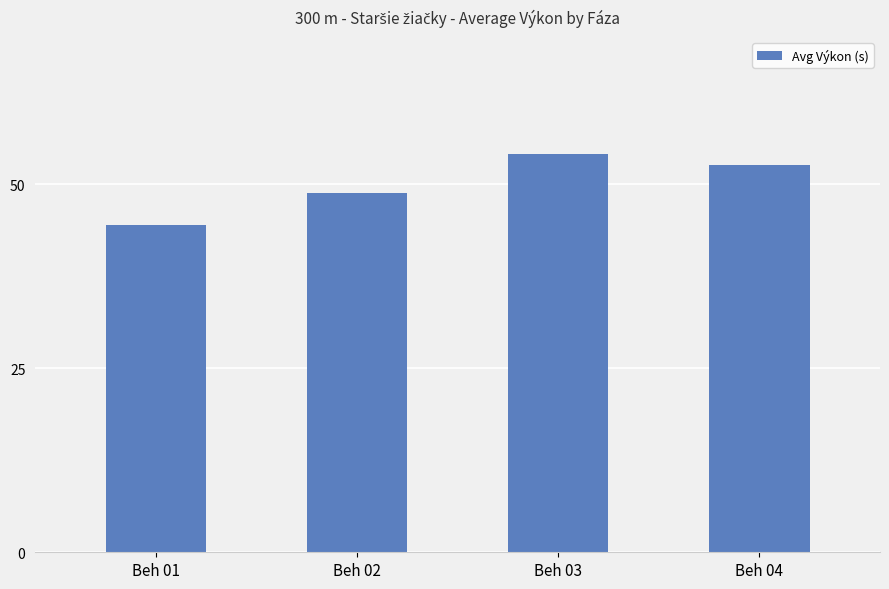

Reading left to right, transcribe all the data shown in this chart.

44.5	48.8	54.2	52.6